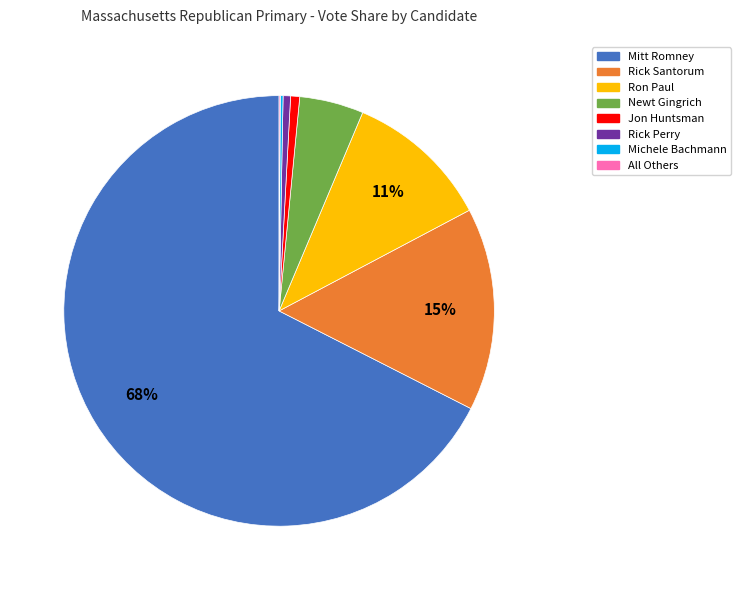

The Newt Gingrich slice represents 5% of the pie. True or false?

True